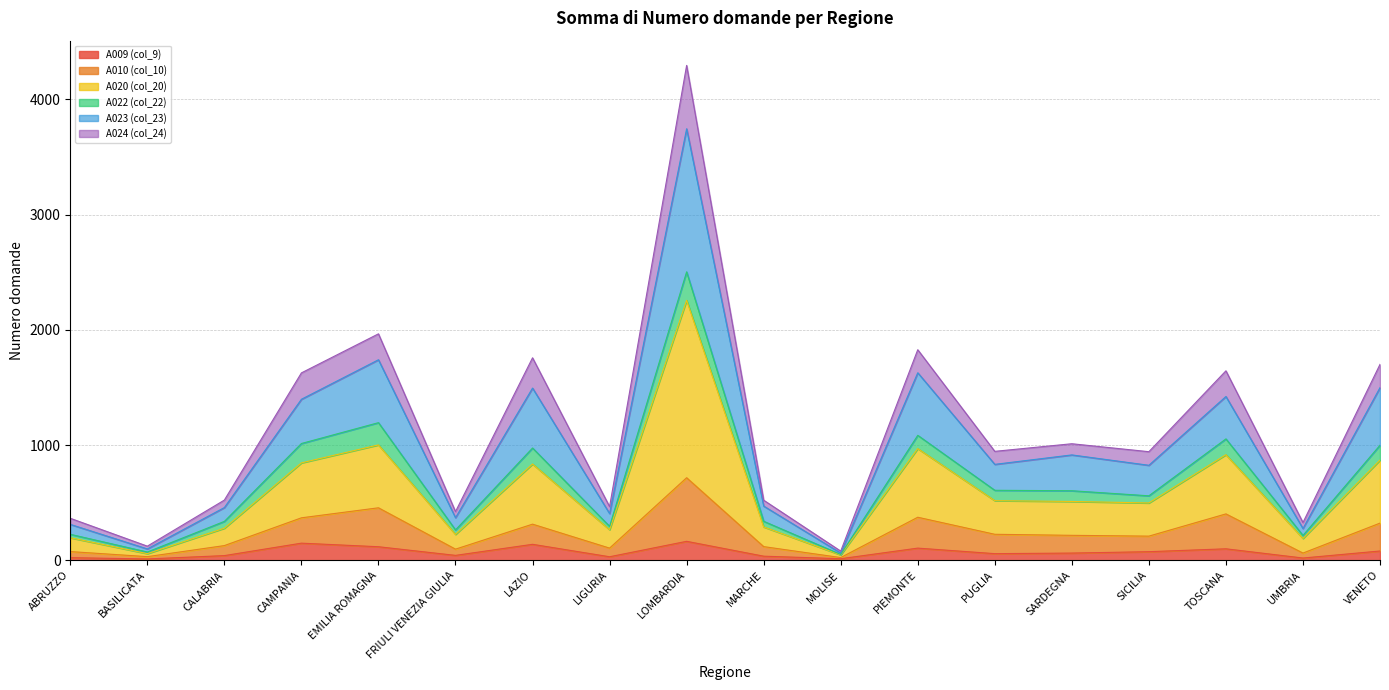

The value of A009 (col_9) at TOSCANA is 99. True or false?

True